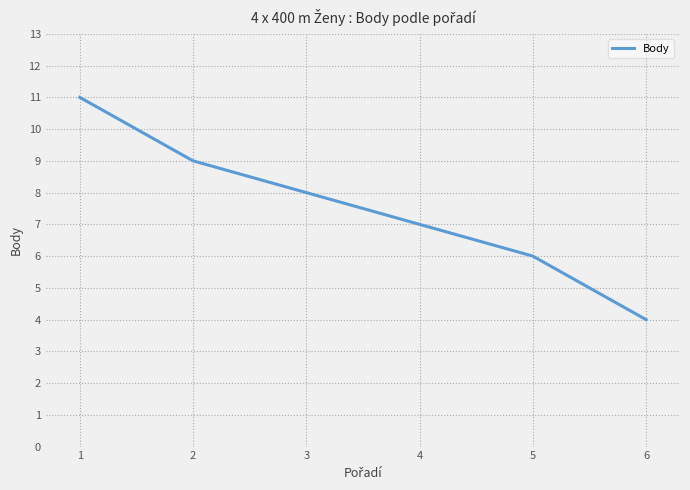

Which category has the highest value across all series?

1